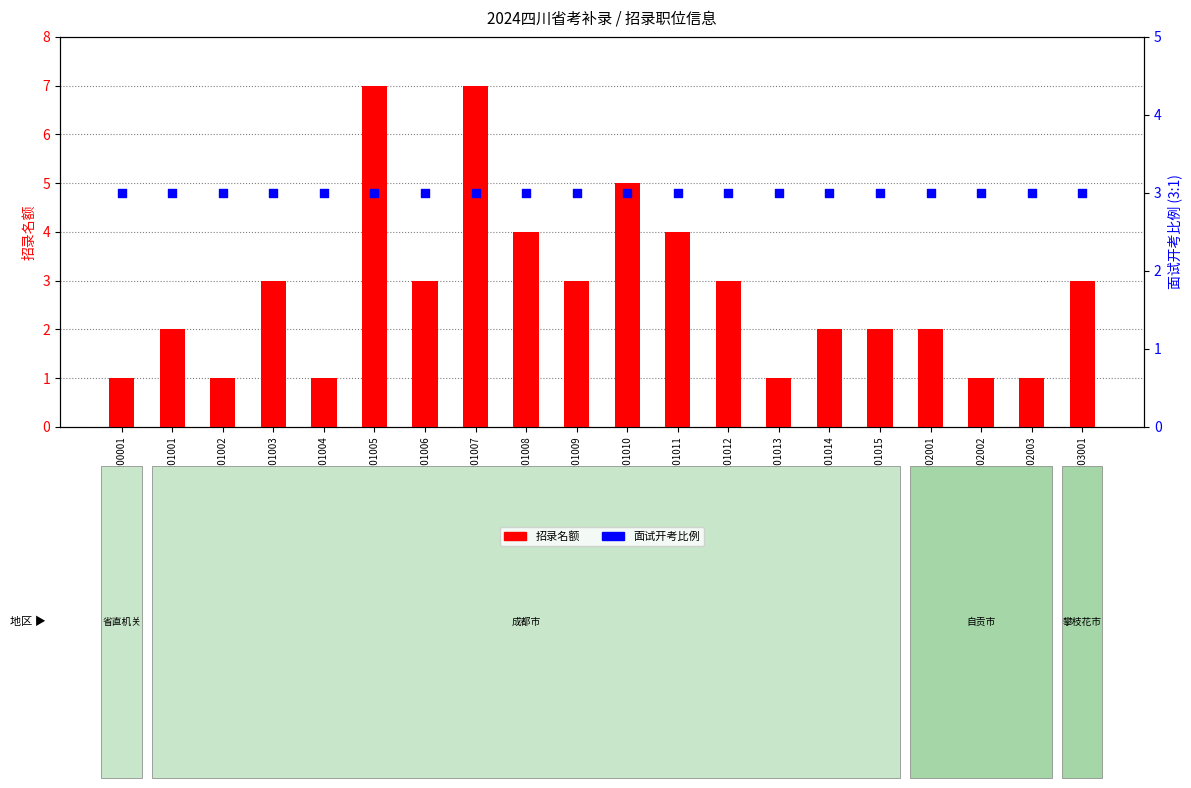

Which series reaches the minimum Y coordinate?

招录名额